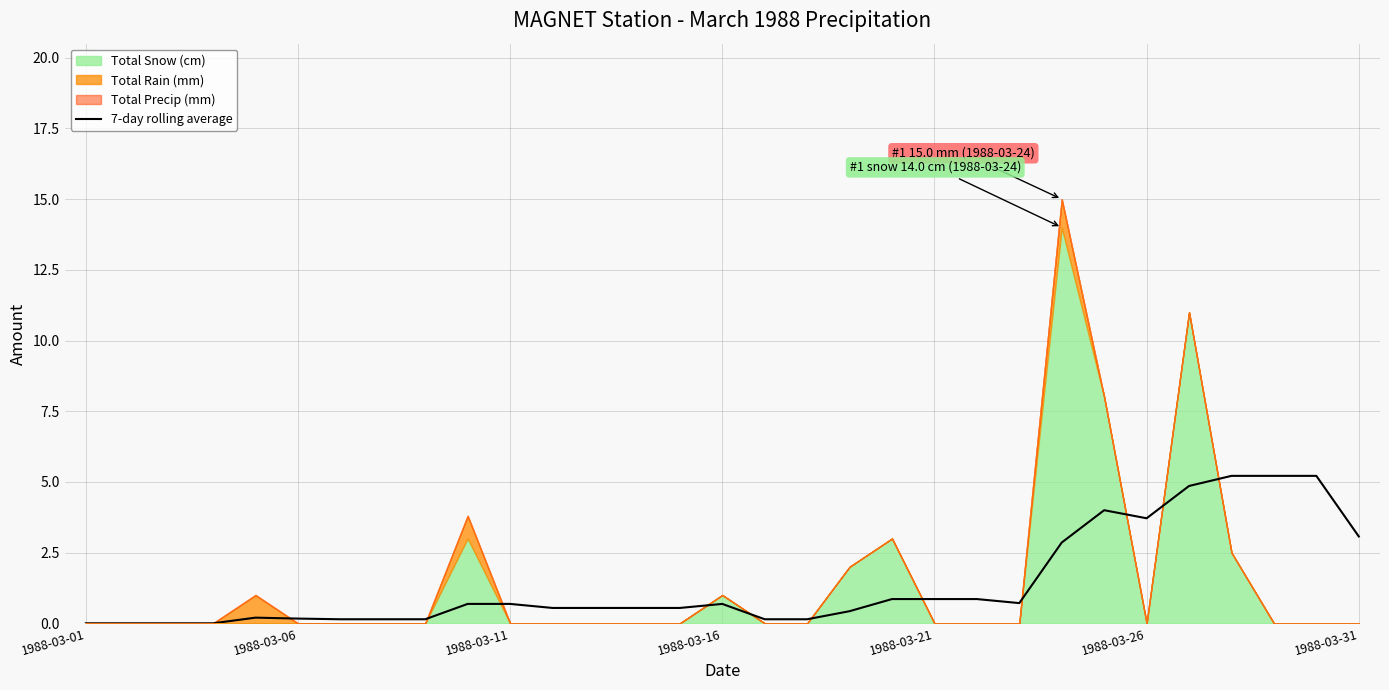

The 7-day rolling average series shows 3.1 at 1988-03-31. True or false?

True